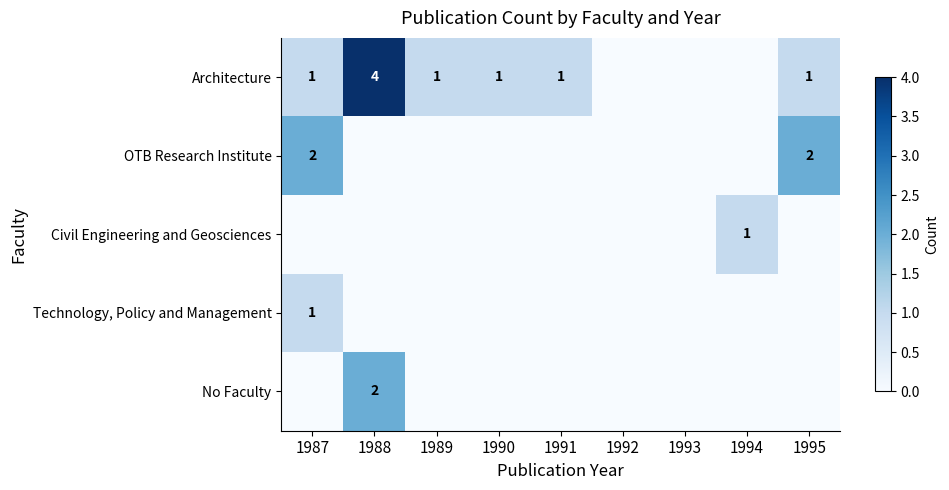

The value of No Faculty at 1988 is 1. True or false?

False